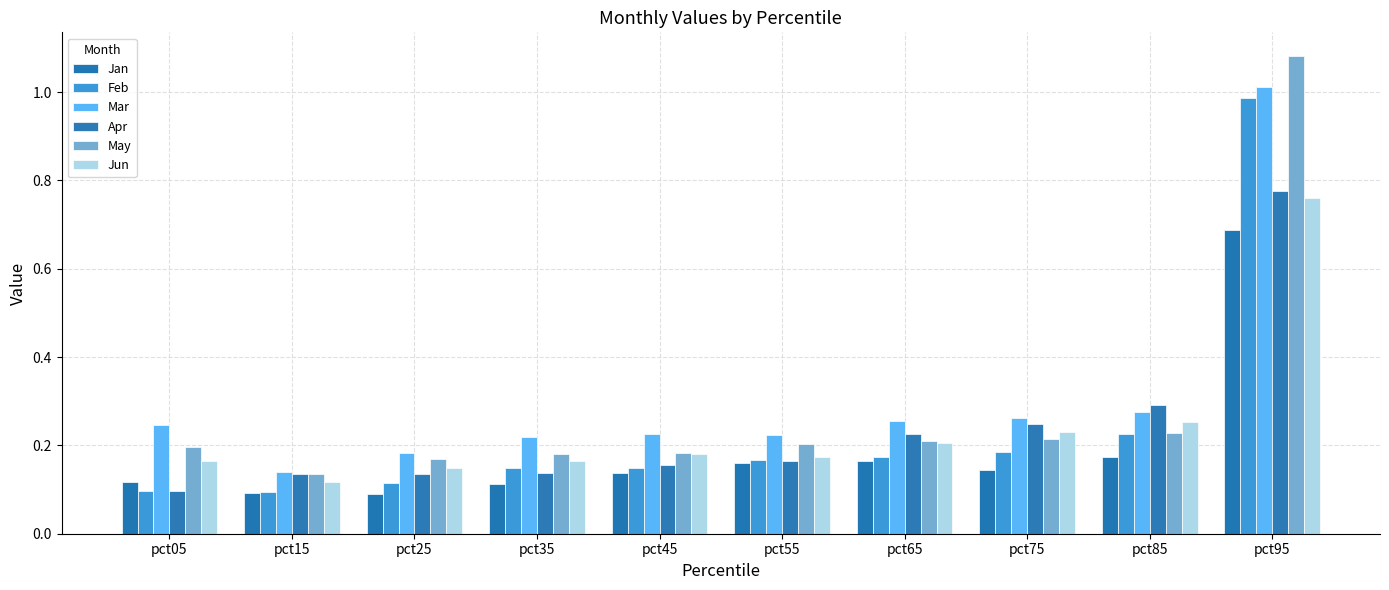

What is the value of the Jun bar at the 6th from the left?

0.2